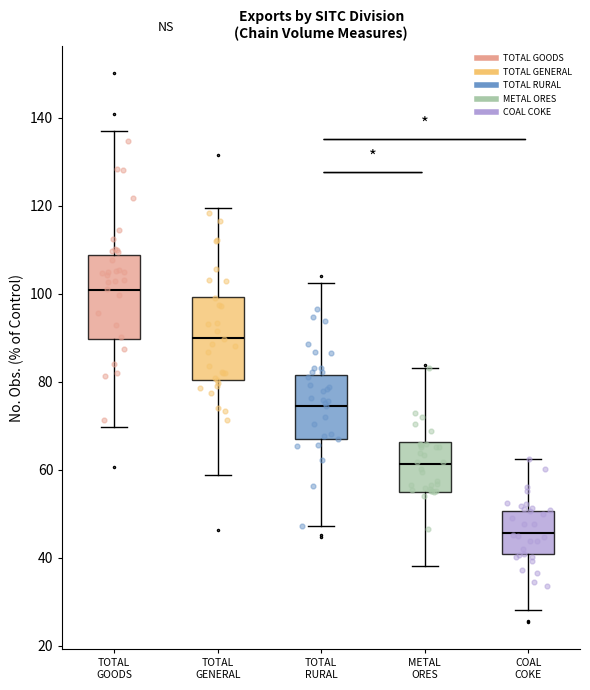

Which box has the lowest median line?

COAL COKE